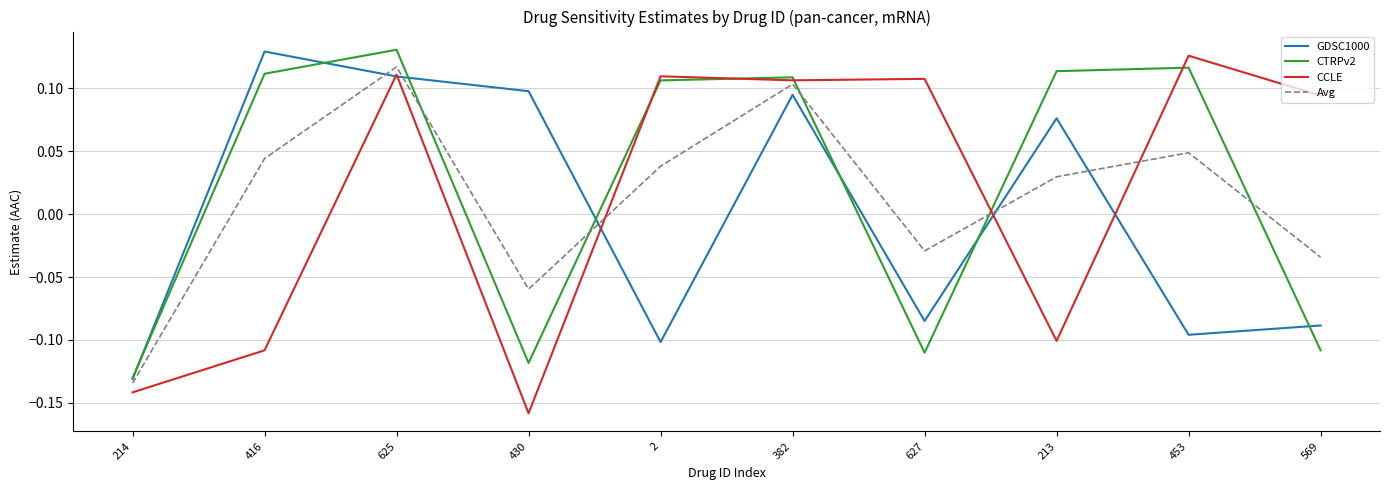

What is the difference between the maximum and minimum values in the CCLE series?

0.3